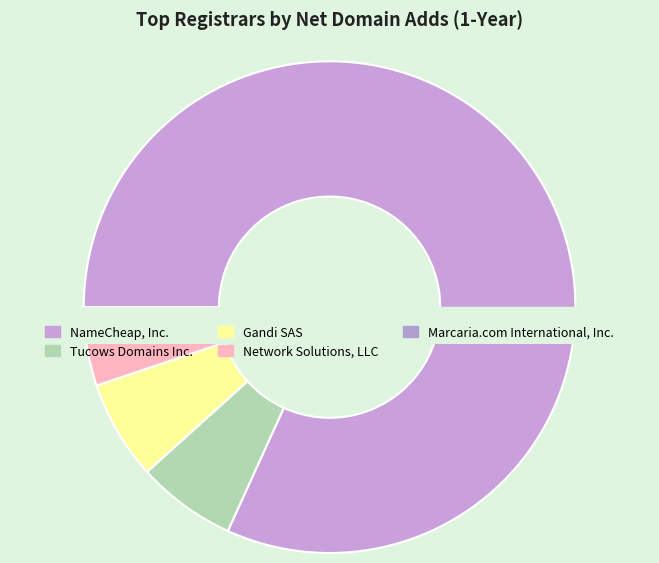

The Entorno Digital, S.A. slice represents 1% of the pie. True or false?

False